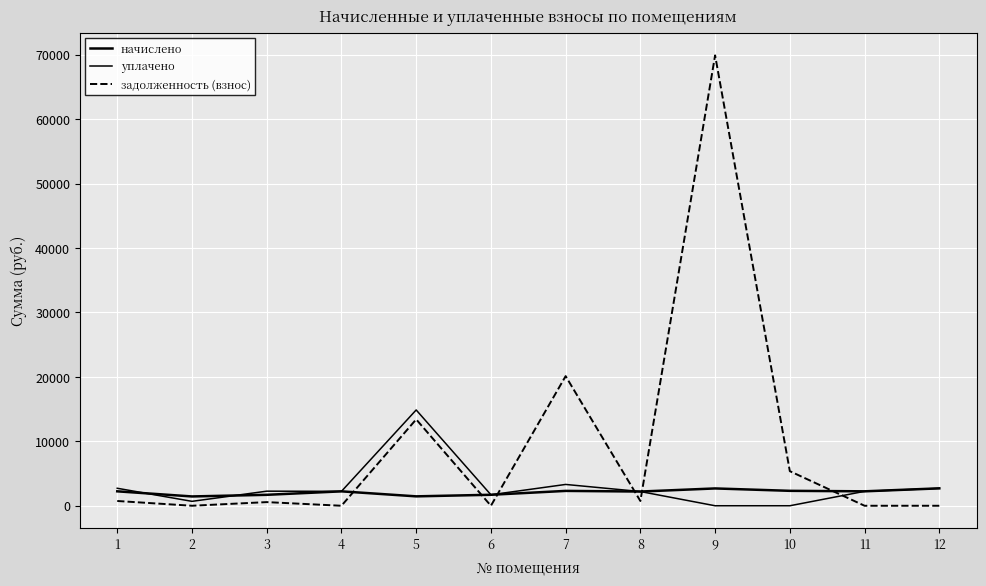

How many lines are shown in the chart?

3